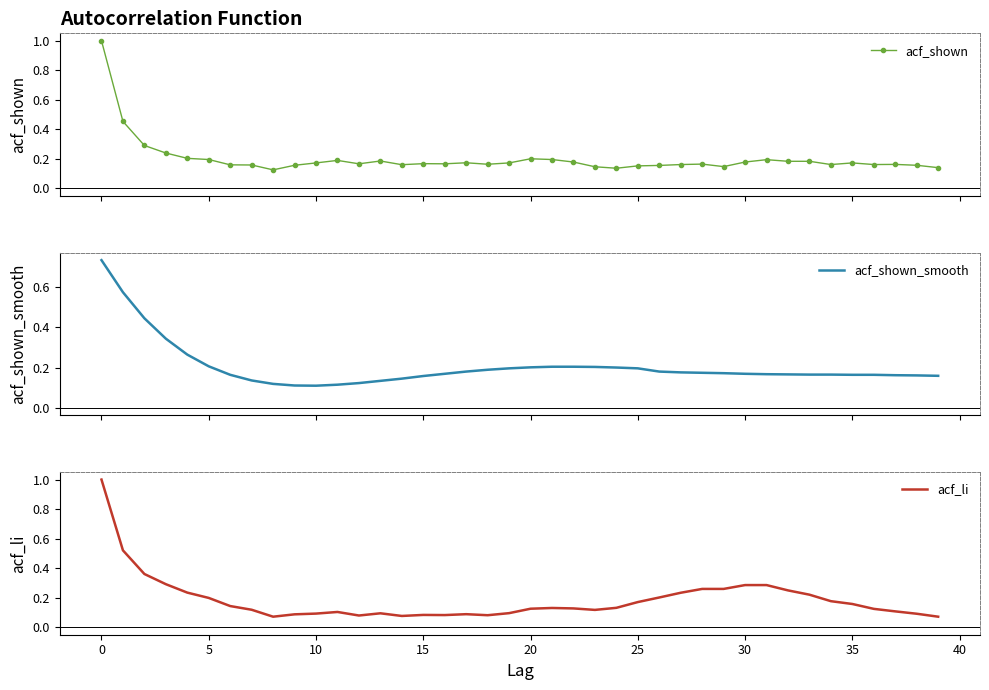

At how many categories does at least one series exceed 0?

40